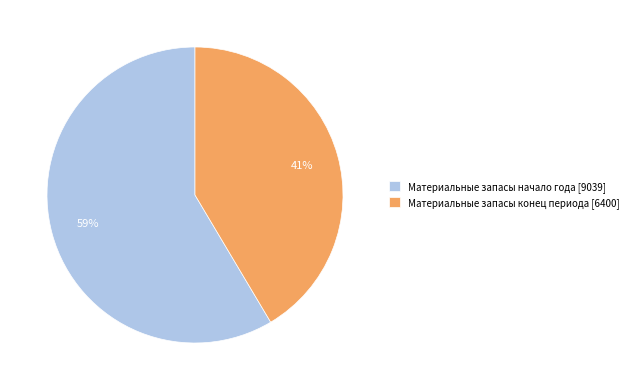

Rank the categories by value from highest to lowest.

Материальные запасы начало года [9039], Материальные запасы конец периода [6400]